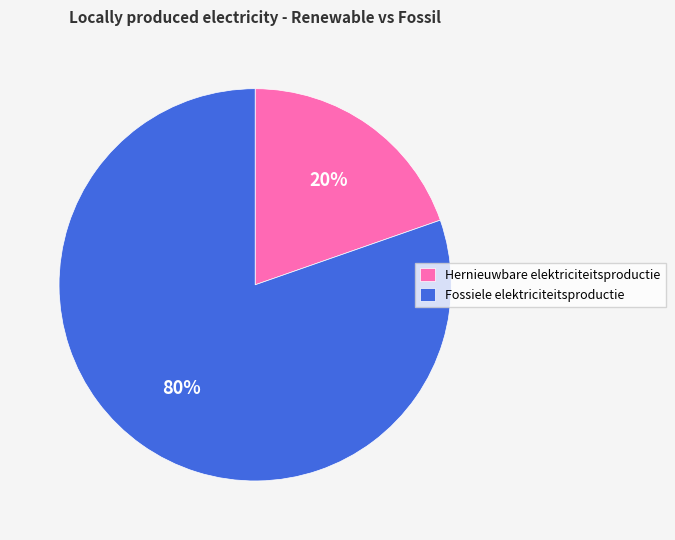

Between Hernieuwbare elektriciteitsproductie and Fossiele elektriciteitsproductie, which is larger?

Fossiele elektriciteitsproductie